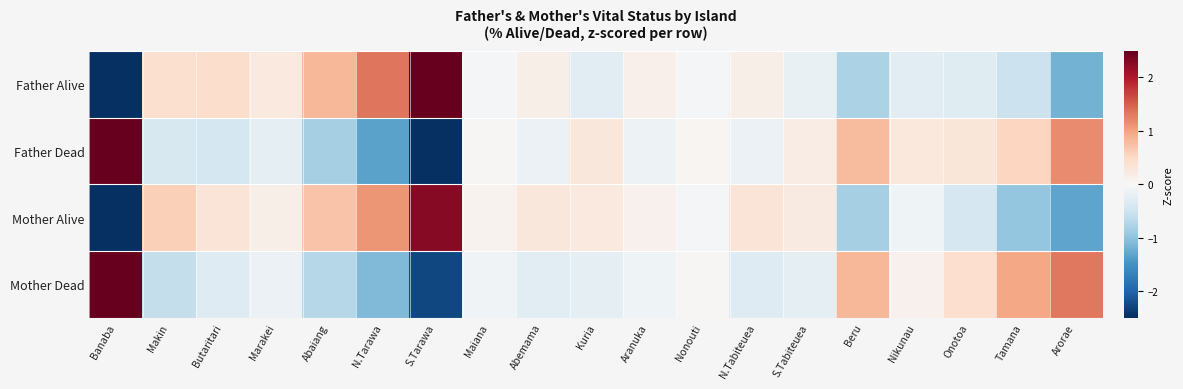

Between Banaba and Butaritari, which is larger?

Butaritari